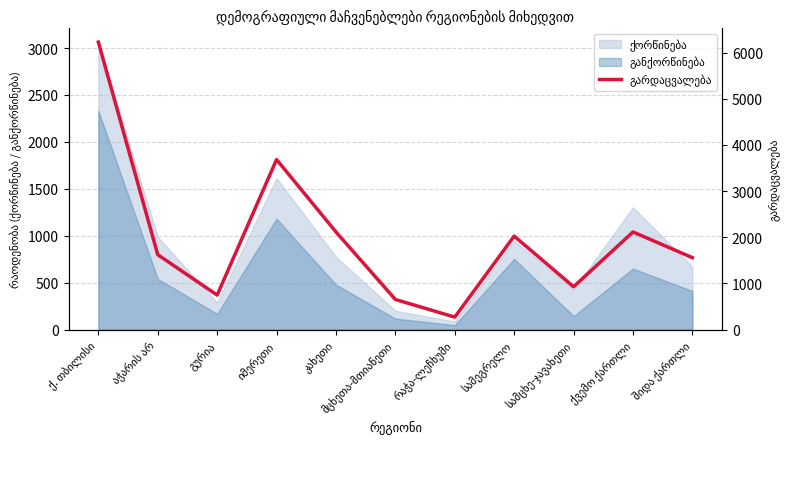

The chart shows a value of 3662 at ქვემო ქართლი. True or false?

False